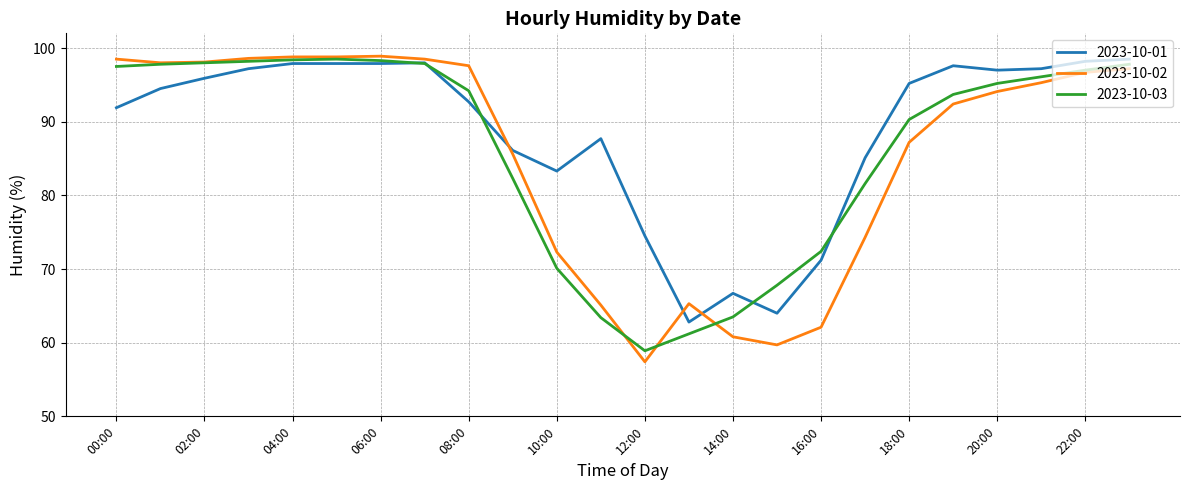

What is the minimum value shown in the chart?

57.4